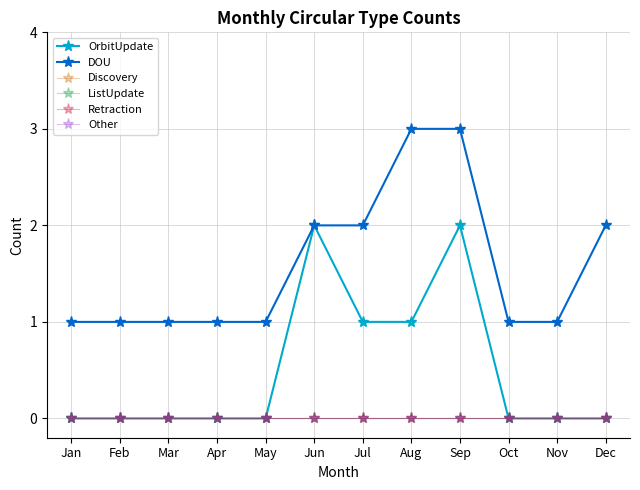

Is this an area chart (filled region under the line)?

No